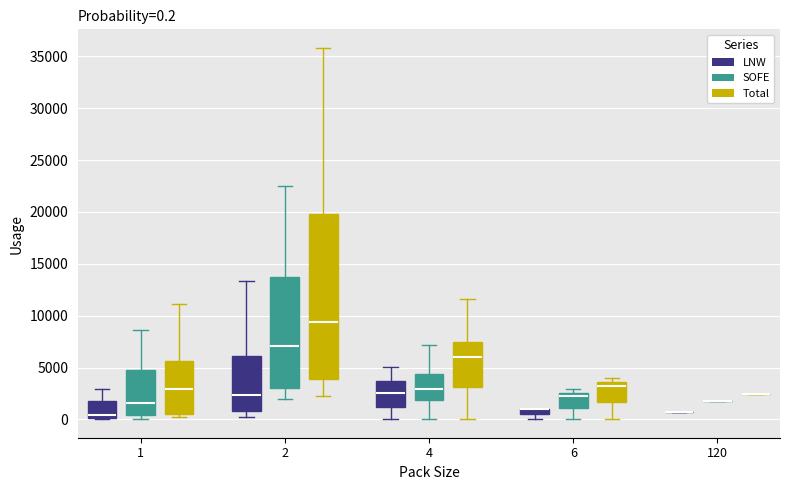

Comparing the boxes themselves (not the whiskers), which one is the tallest?

2 (Total)